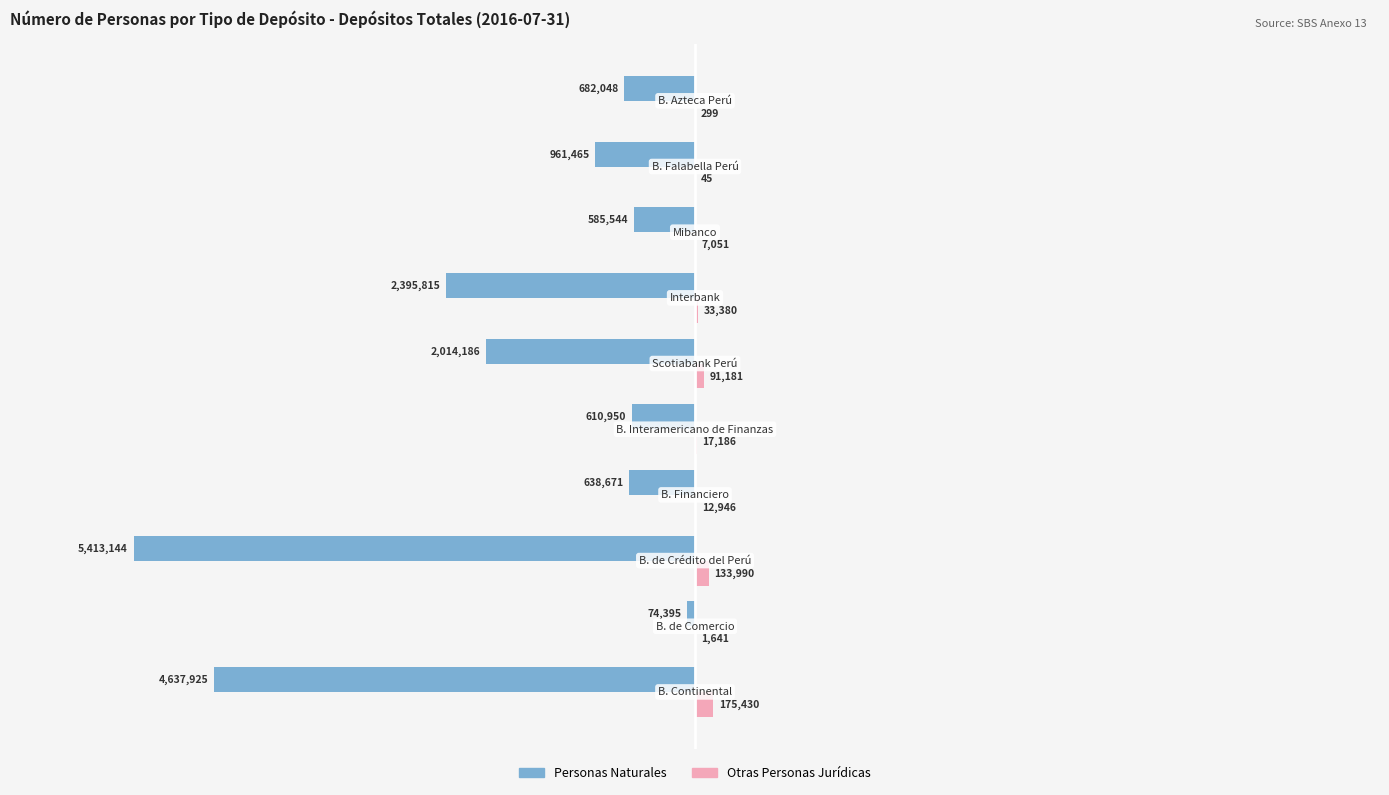

What is the value of the Otras Personas Jurídicas bar at the 6th from the left?

91181